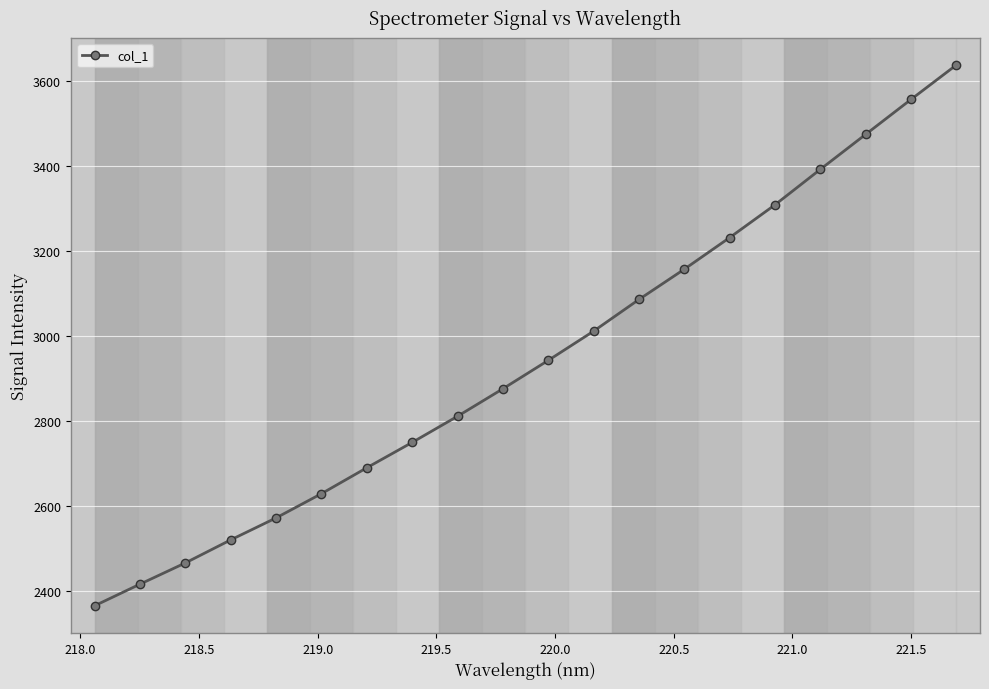

What is the difference between the second highest and minimum values?

1191.9